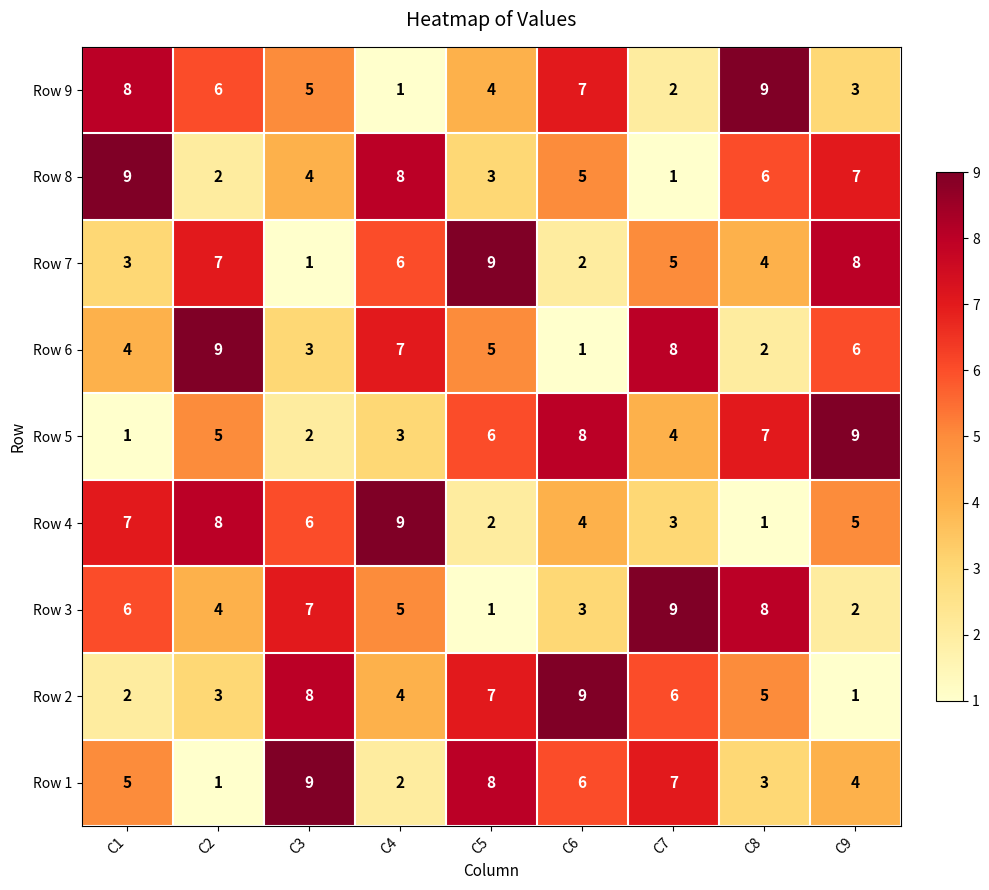

What is the sum of all Row 5 values?

45